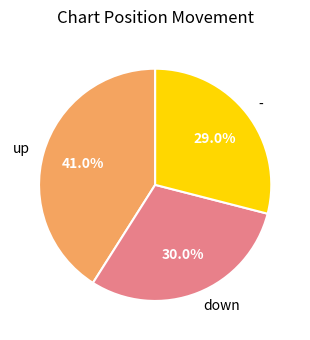

How many slices are in this pie chart?

3